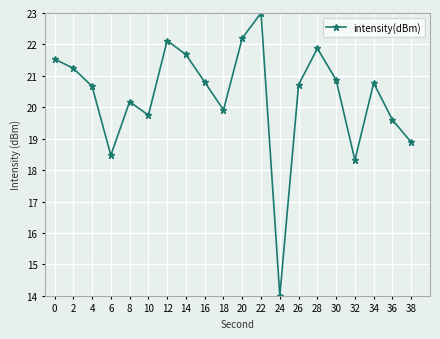

True or false: there are more than 0 points higher than both neighbors.

True